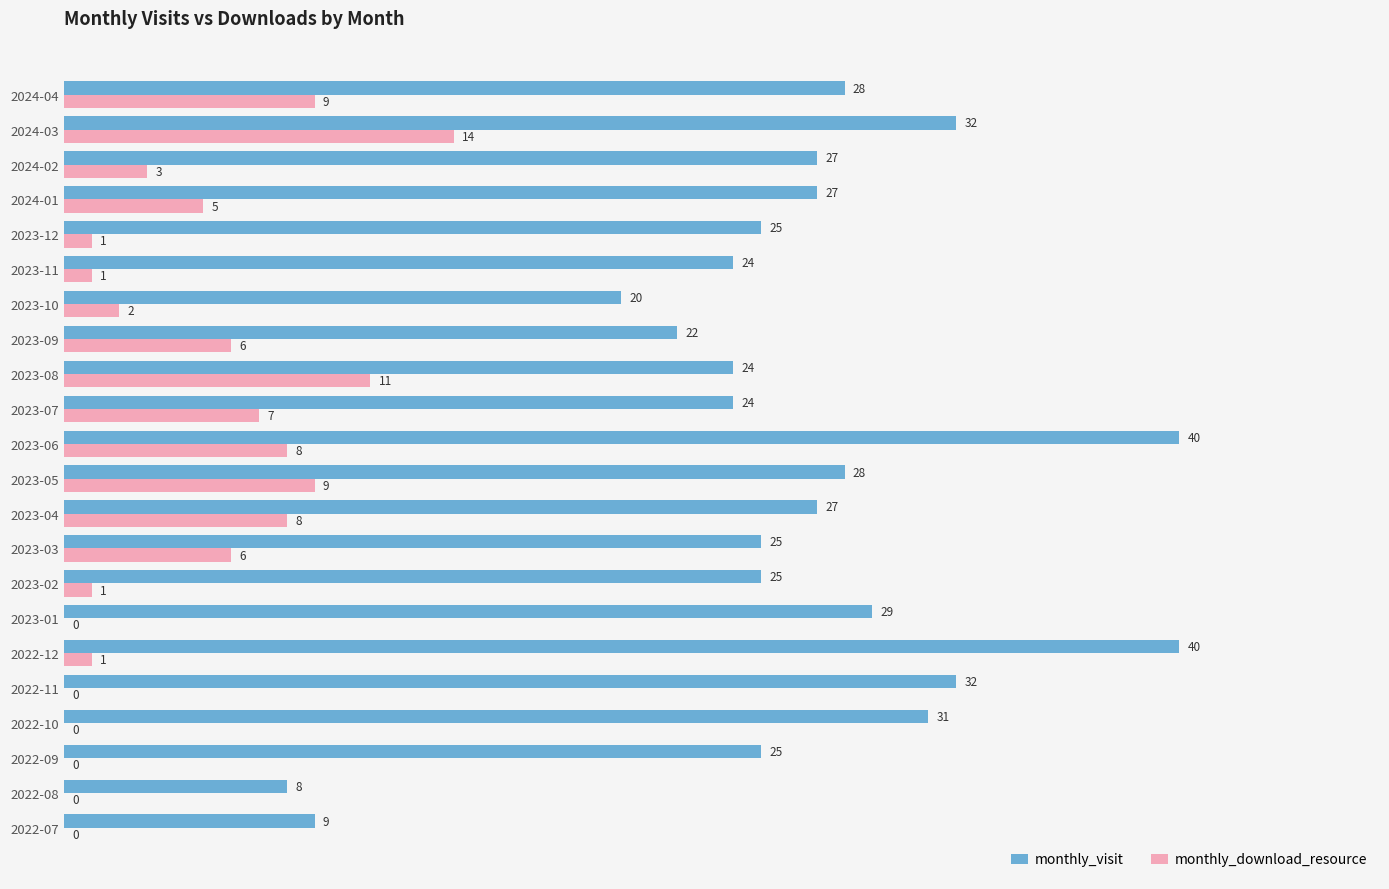

Which series has the largest range (max minus min)?

monthly_visit